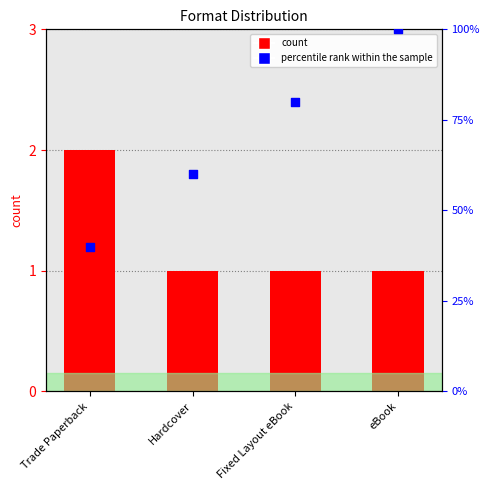

What is the total value across all series at Trade Paperback?

42